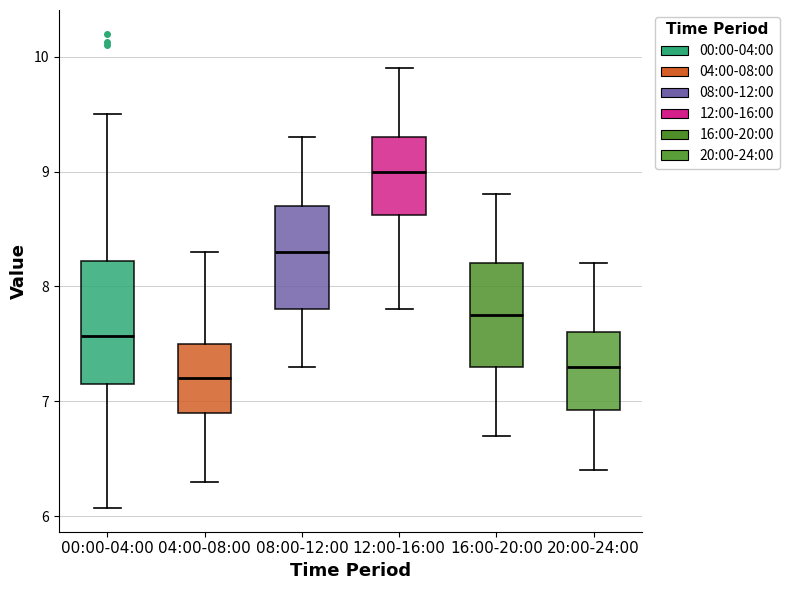

Where does the upper whisker of the box for 08:00-12:00 end on the y-axis? The values are not printed on the chart, so give them approximately, as read against the axis.

9.3